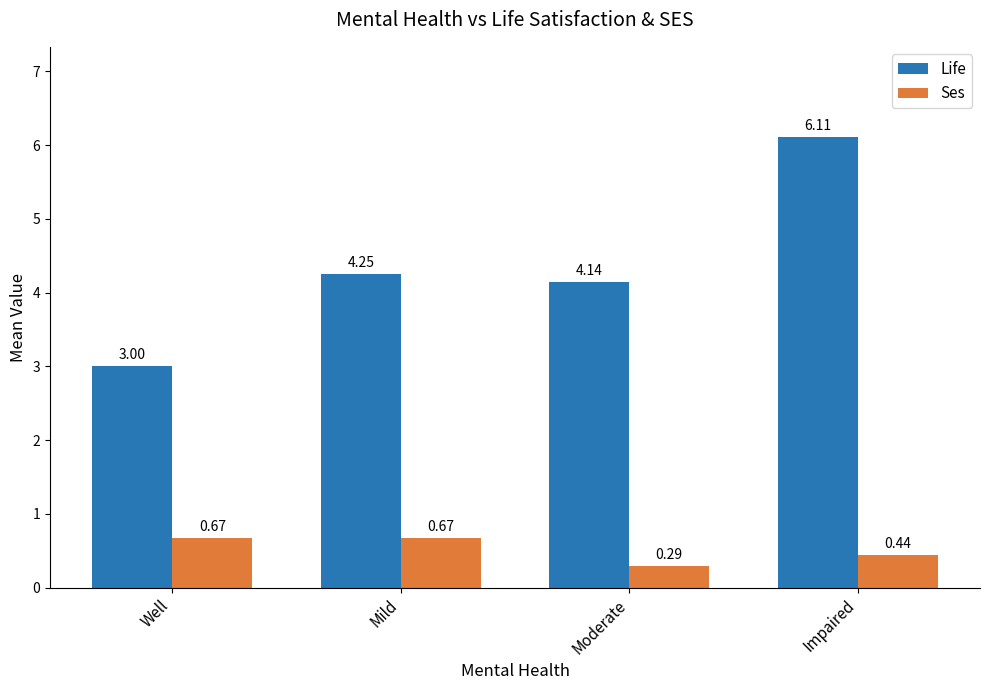

At which category is the sum across all series the highest?

Impaired